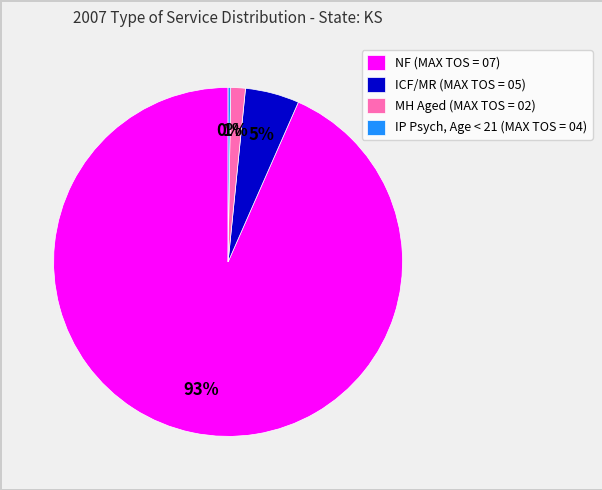

Which category has the biggest portion of the pie?

NF (MAX TOS = 07)